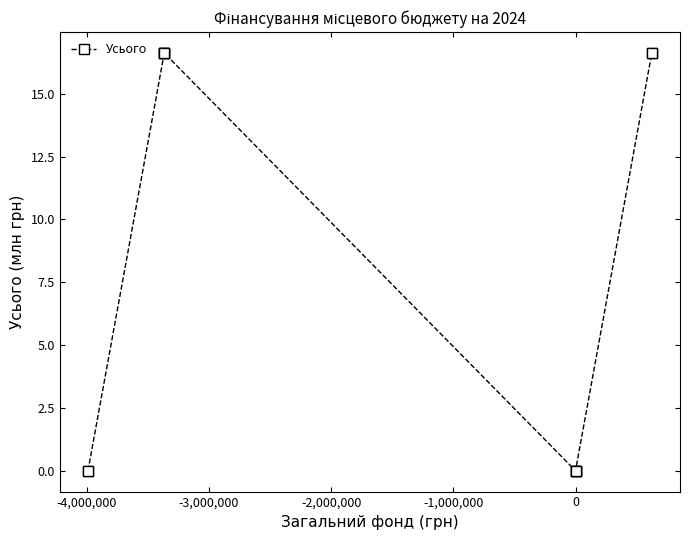

True or false: the data shows -5.7 at 0.

False